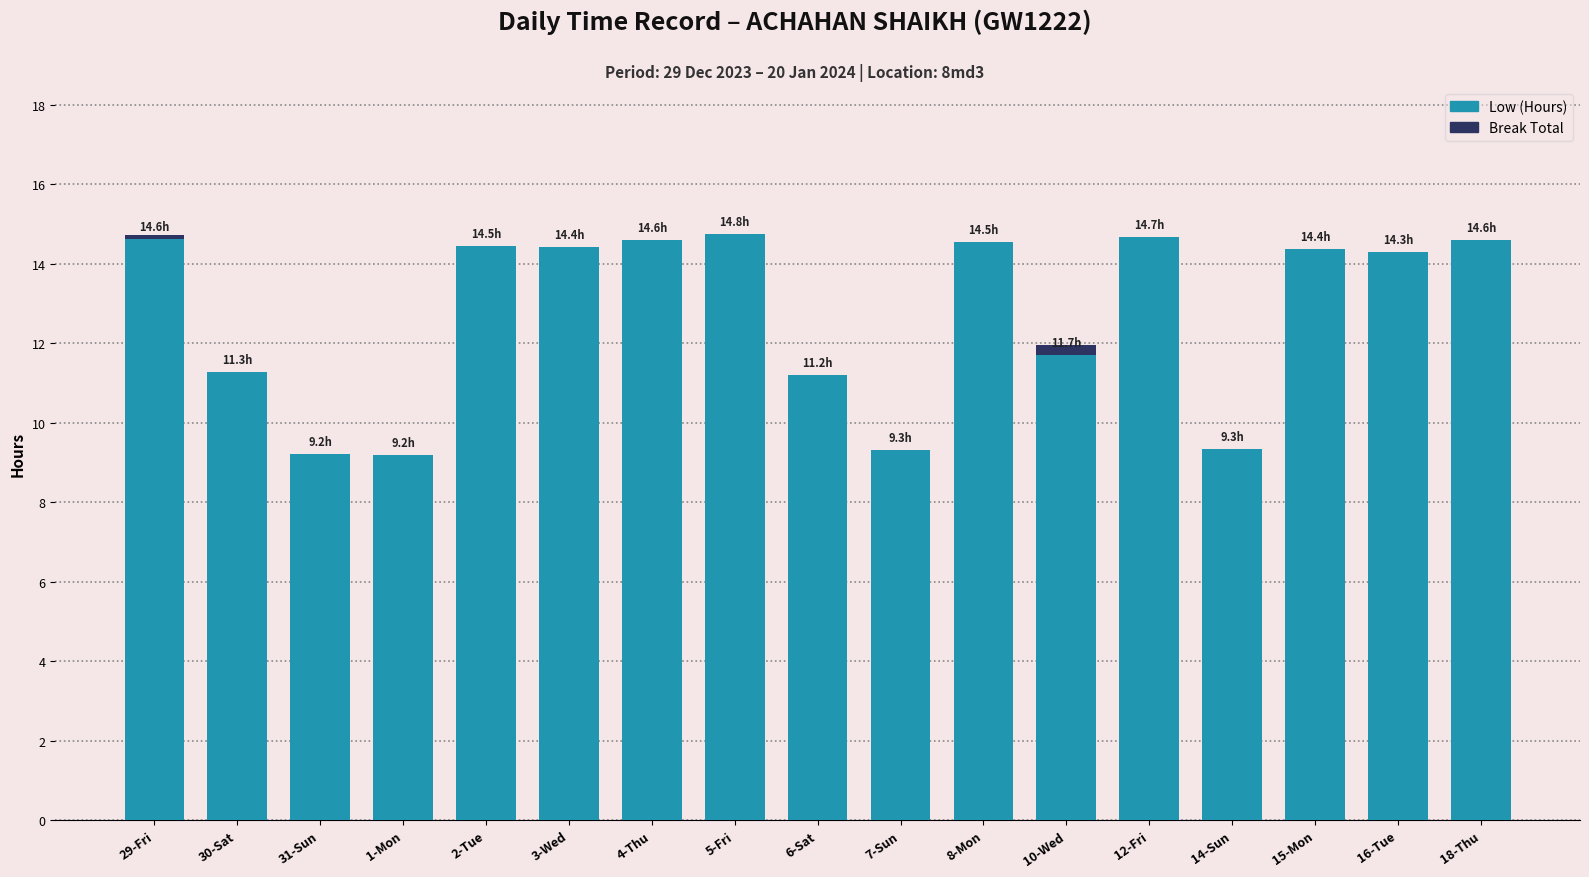

What is the total value across all series at 6-Sat?

11.2